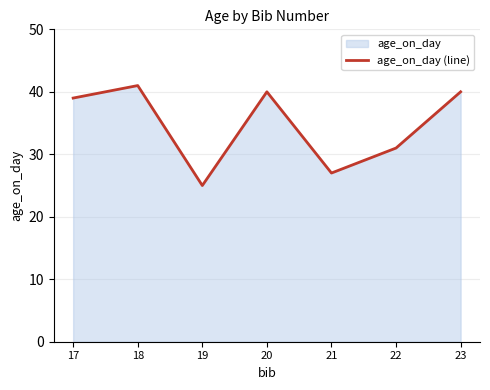

What is the minimum value shown in the chart?

25